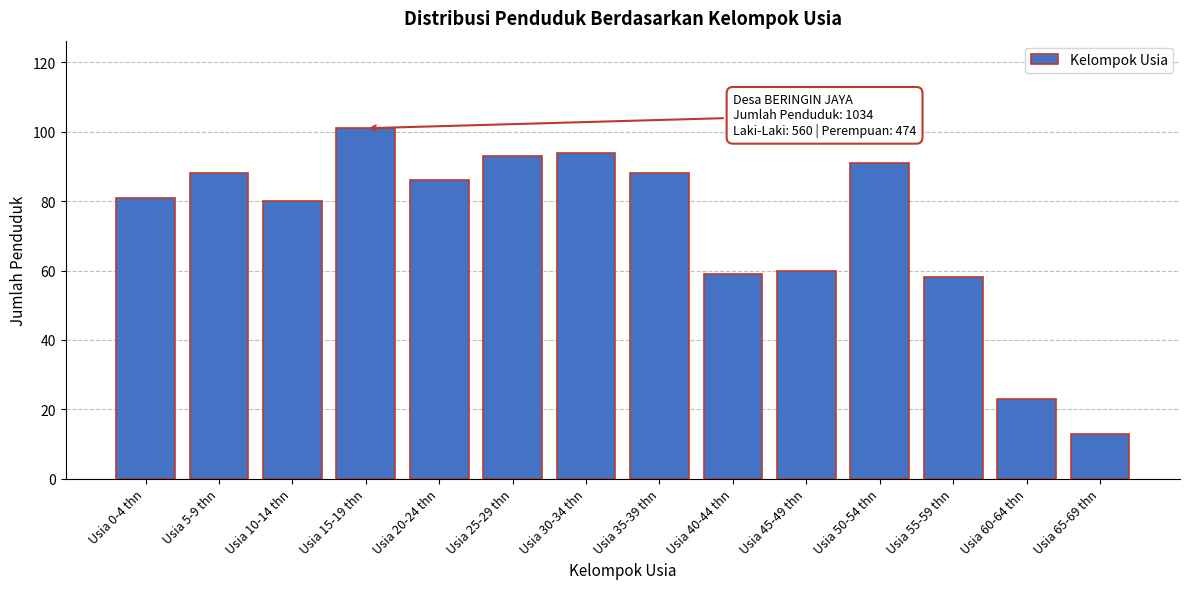

Reading left to right, what are all the values shown in this chart?

Usia 0-4 thn=81	Usia 5-9 thn=88	Usia 10-14 thn=80	Usia 15-19 thn=101	Usia 20-24 thn=86	Usia 25-29 thn=93	Usia 30-34 thn=94	Usia 35-39 thn=88	Usia 40-44 thn=59	Usia 45-49 thn=60	Usia 50-54 thn=91	Usia 55-59 thn=58	Usia 60-64 thn=23	Usia 65-69 thn=13